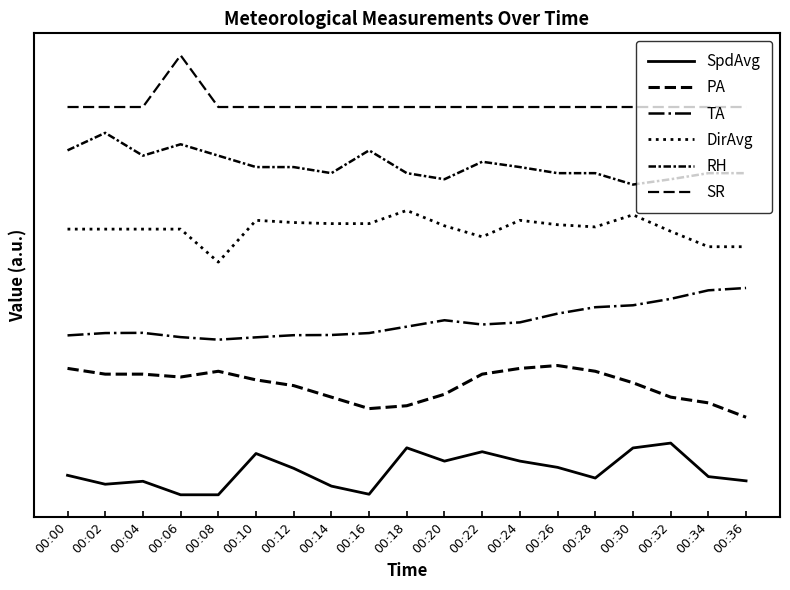

At which category does the chart reach its minimum across all series?

00:06